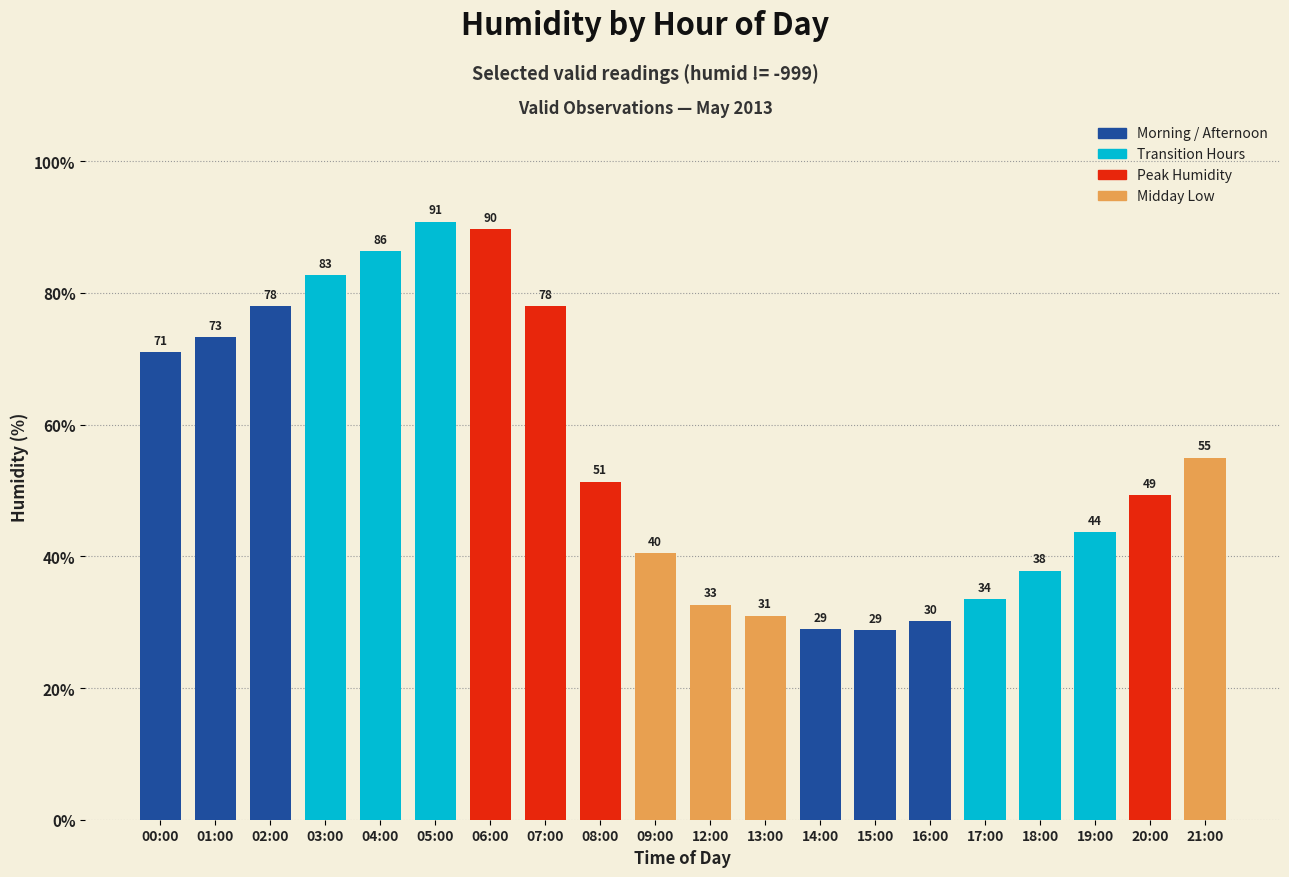

What is the ratio of the value at 00:00 to the value at 13:00?

2.3